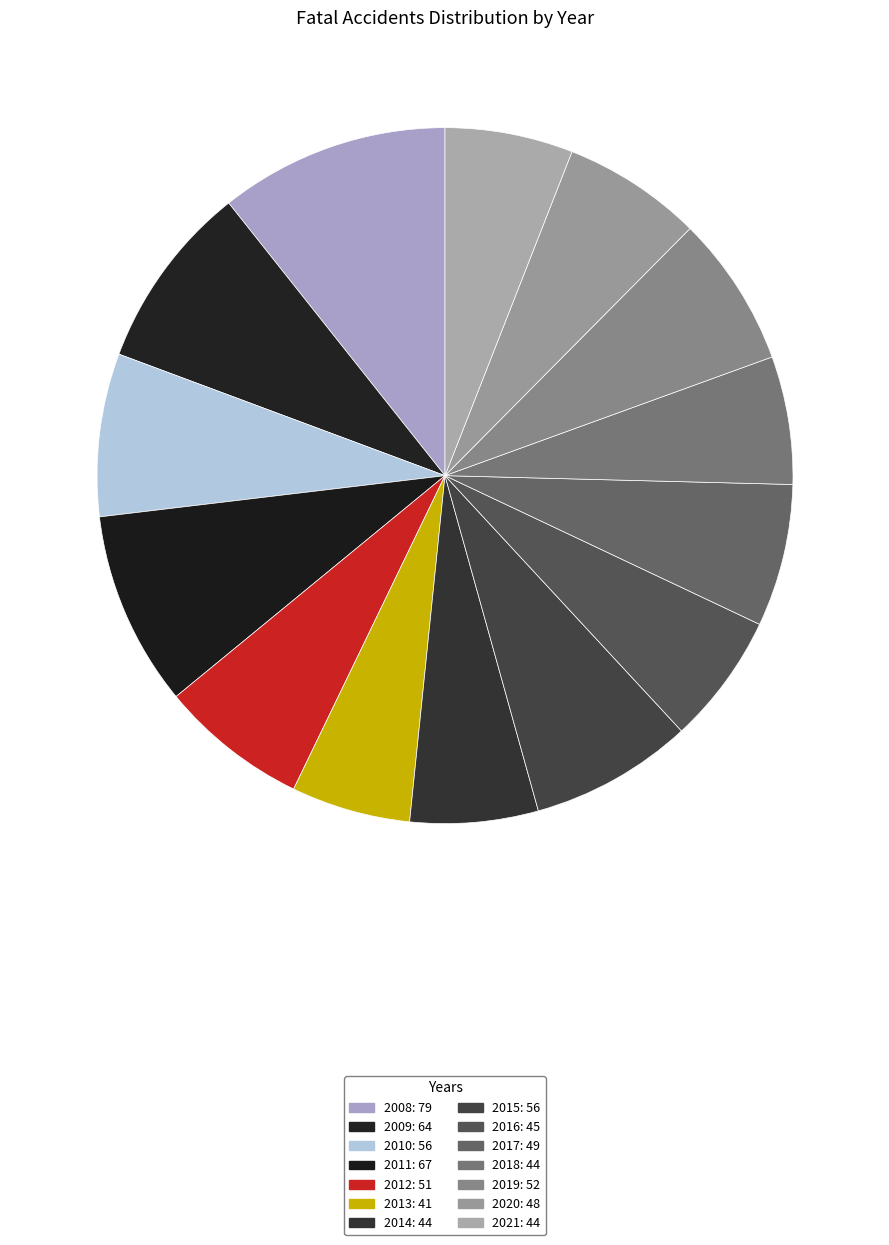

Rank the categories by value from lowest to highest.

2013, 2014, 2018, 2021, 2016, 2020, 2017, 2012, 2019, 2010, 2015, 2009, 2011, 2008